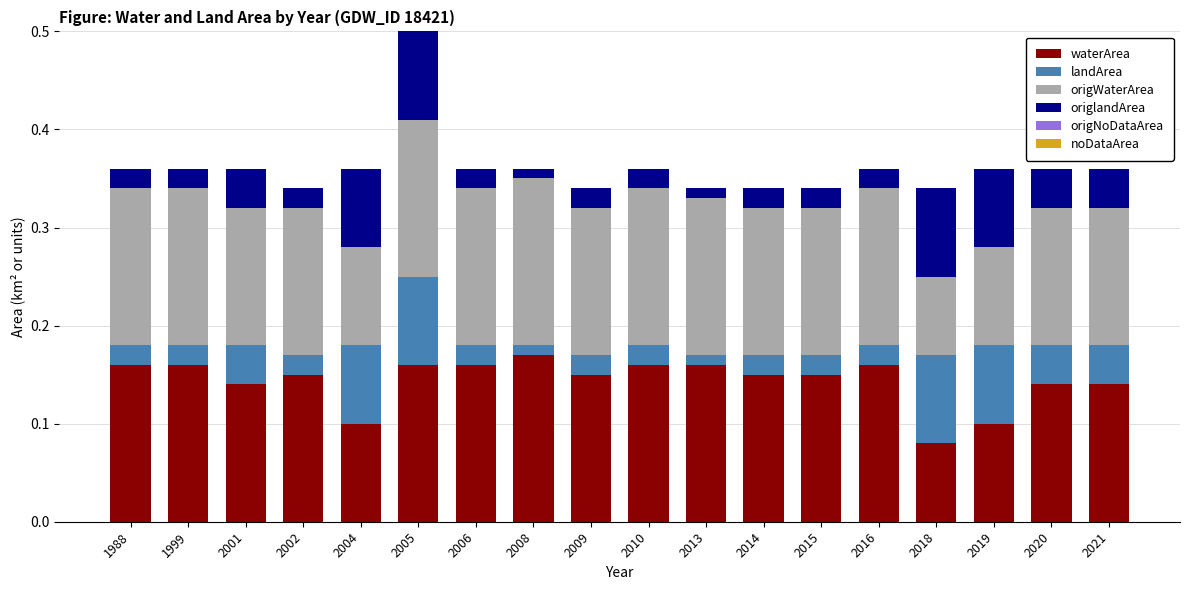

At which category is the sum across all series the highest?

2005